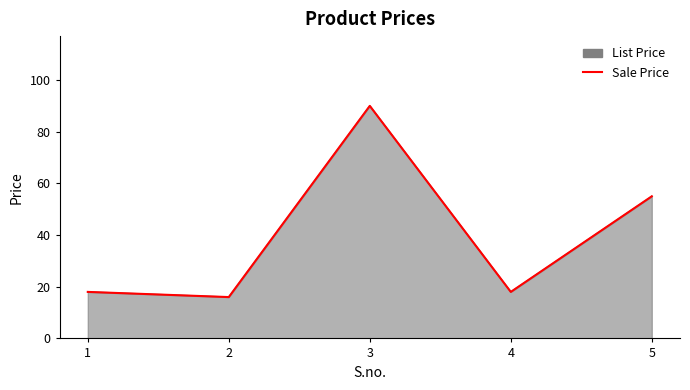

What is the value of the 3rd point from the left?

90